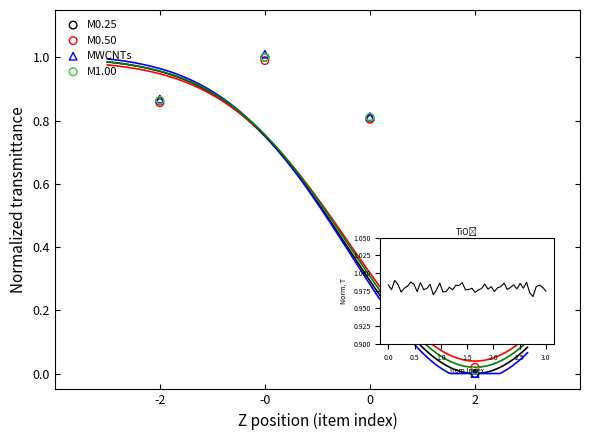

Which series contains the highest Y value?

MWCNTs